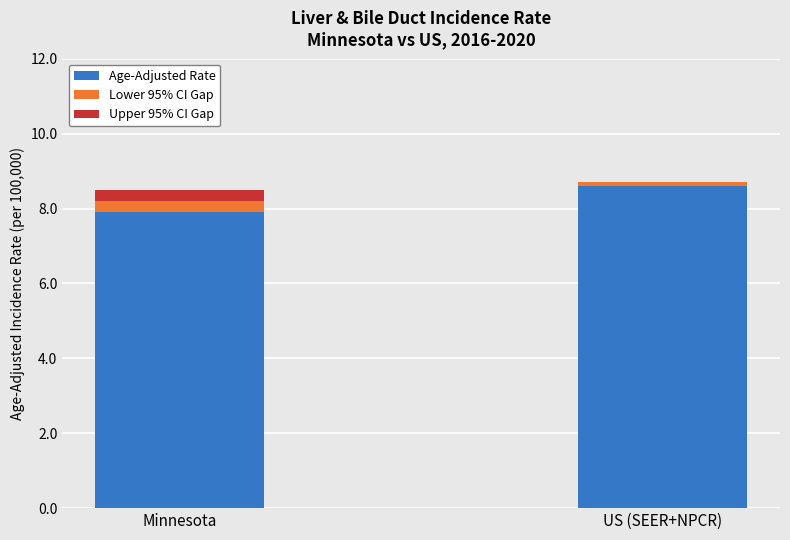

Which category has the highest value in the Age-Adjusted Rate series?

US (SEER+NPCR)